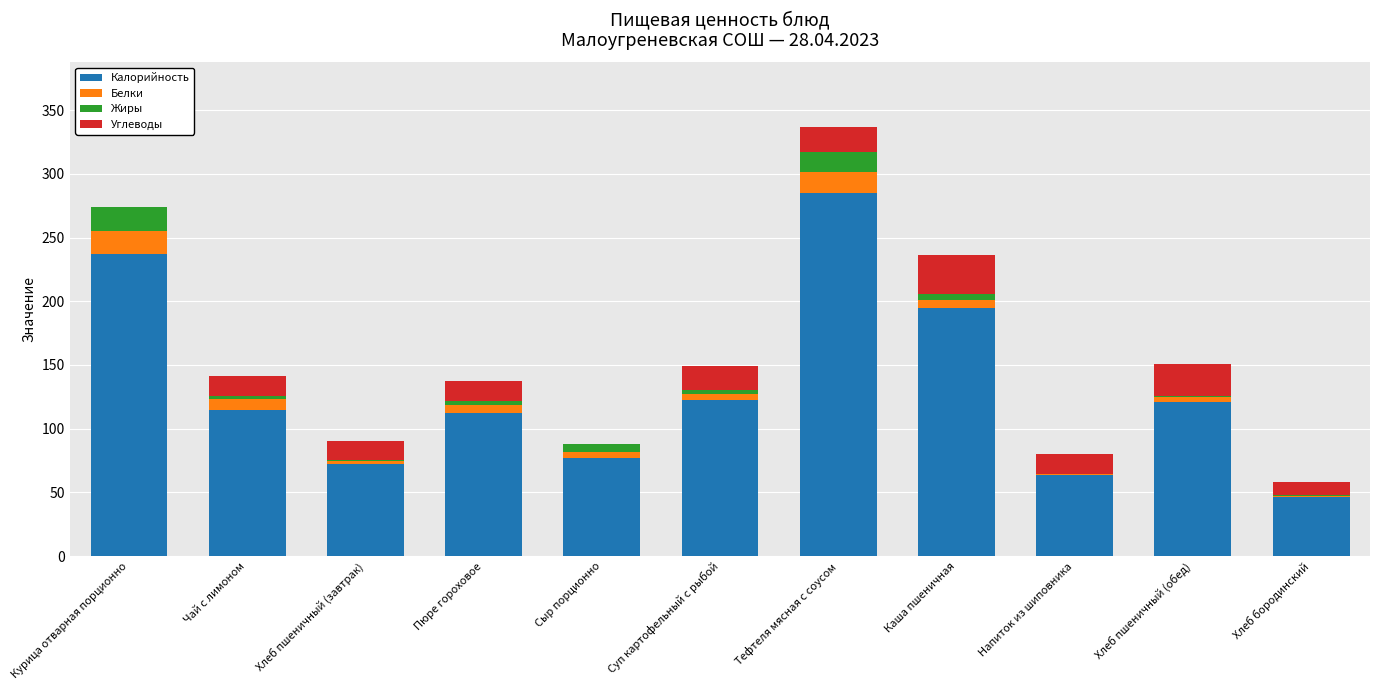

Where is Калорийность nearest to the value 165?

Каша пшеничная